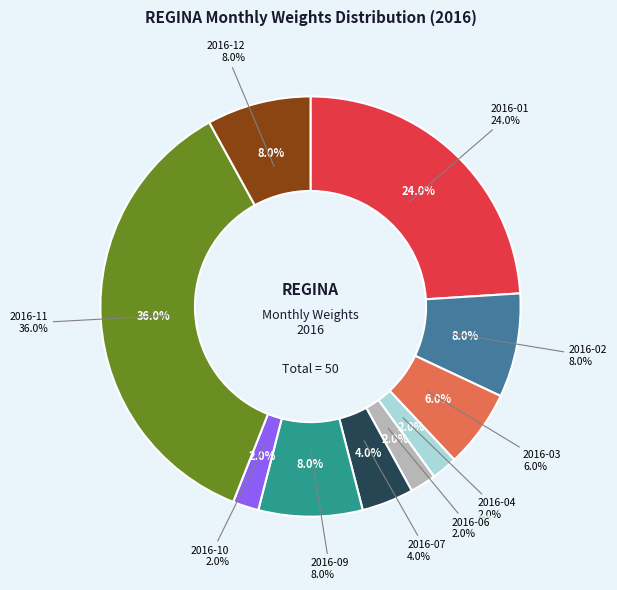

How much of the chart is everything except 2016-01?

76.0%